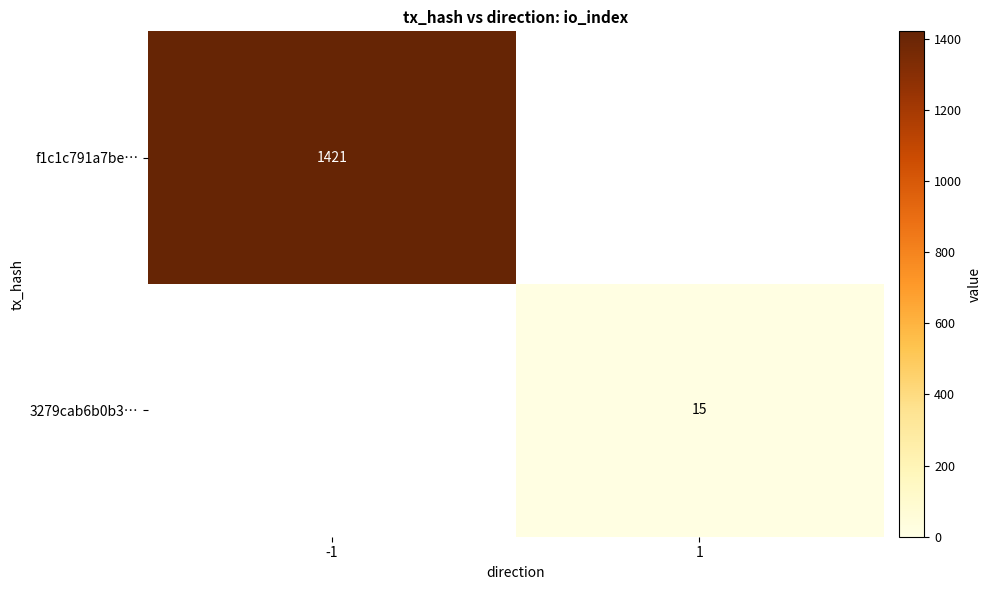

The value of 3279cab6b0b3… at 1 is 15. True or false?

True